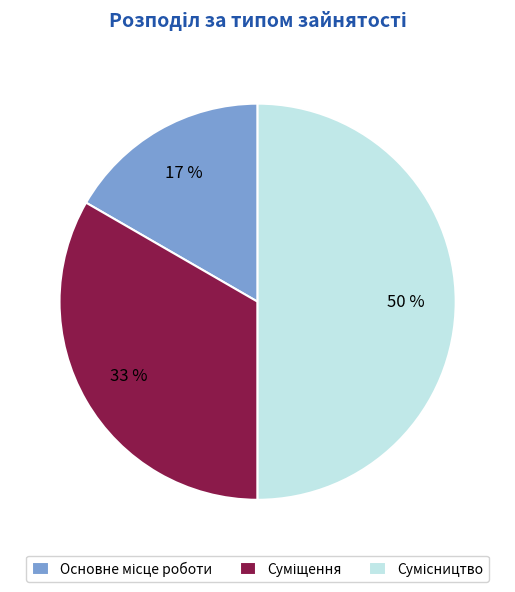

How many segments does this pie chart have?

3